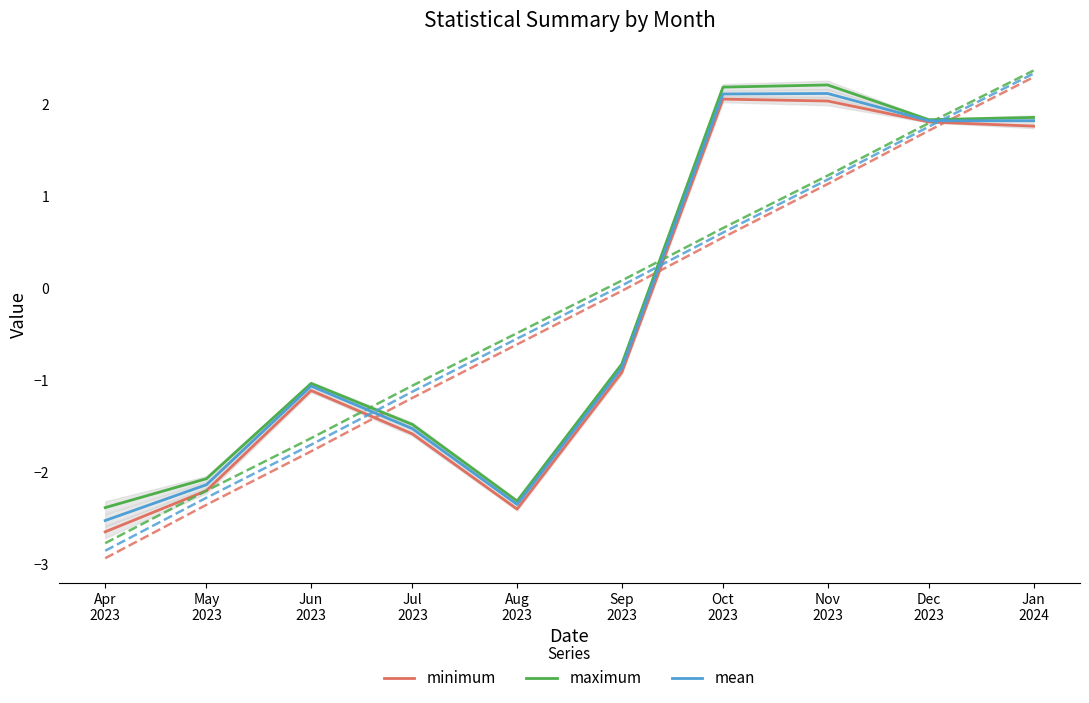

What is the label of the 2nd point from the right?

Dec
2023